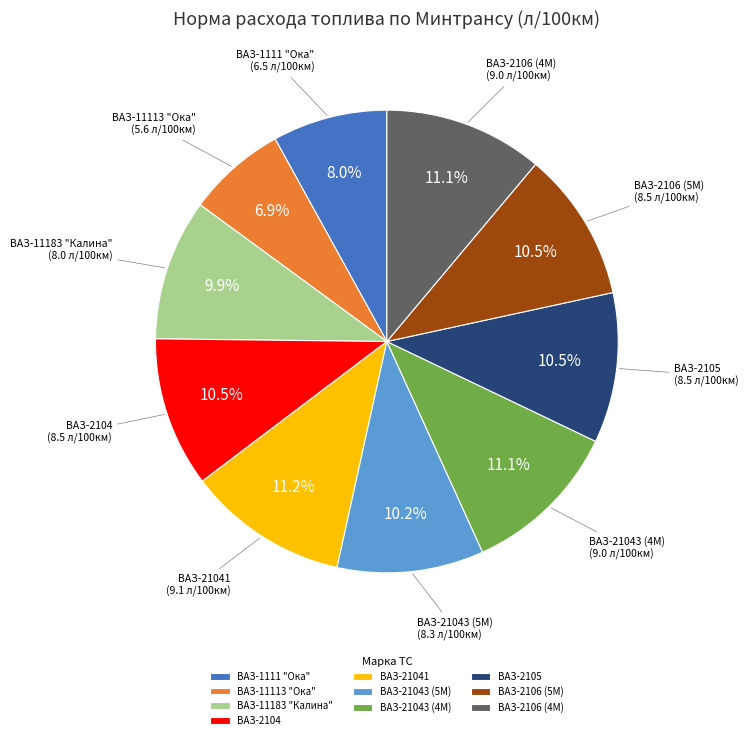

Count the number of slices in the pie.

10